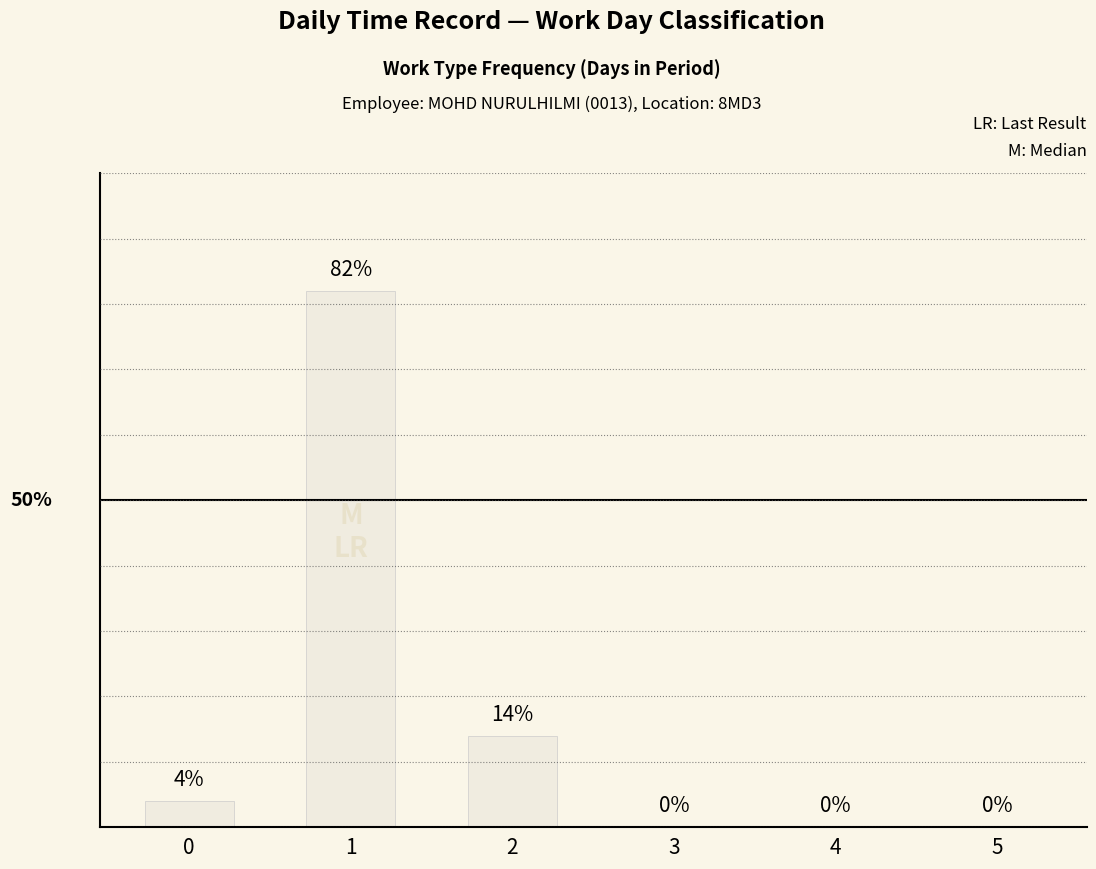

The value at 4 is -47. True or false?

False